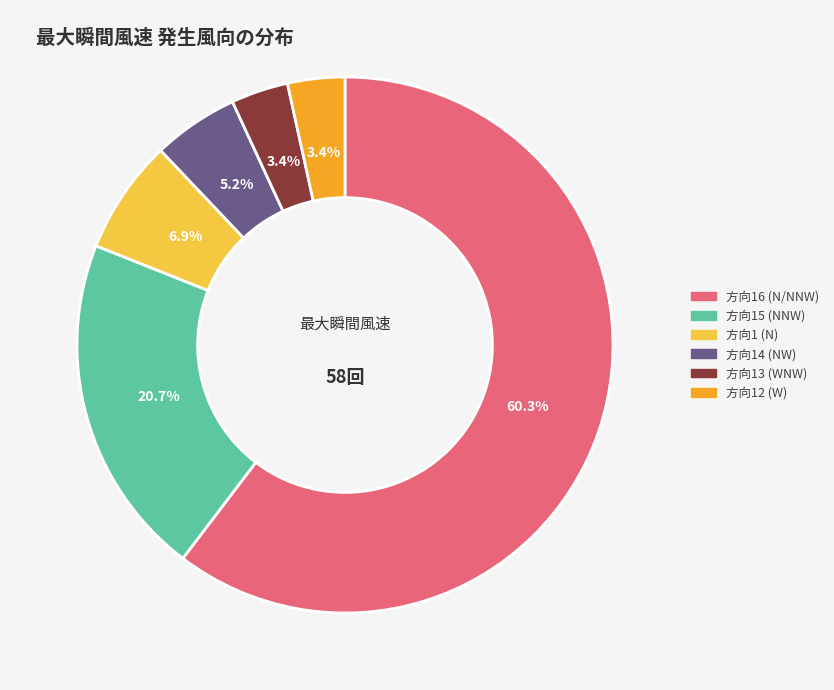

Is there any slice that represents more than half of the pie?

Yes